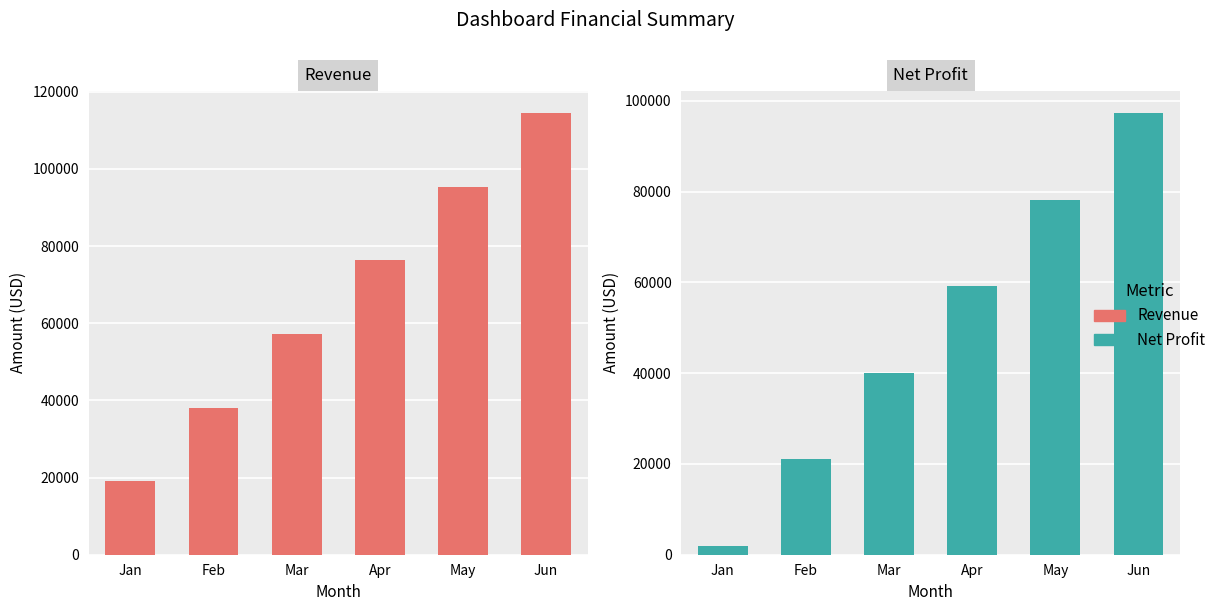

What is the spread (max minus min) of values at Mar?

17109.1